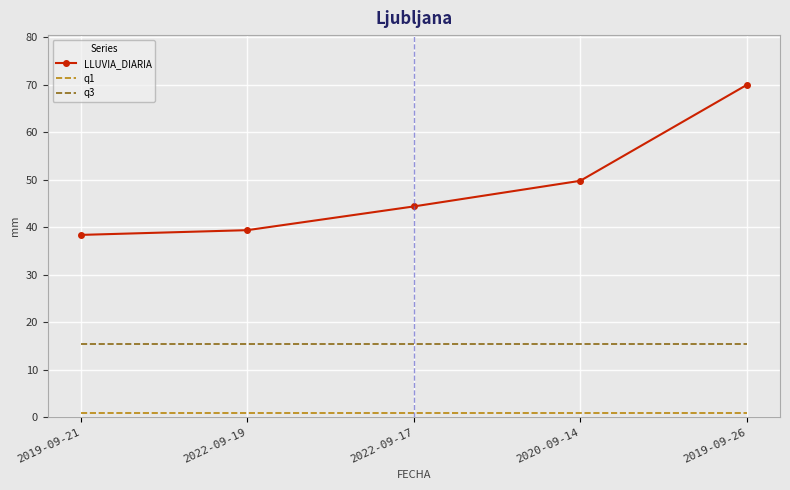

True or false: LLUVIA_DIARIA and q3 cross at least once.

False